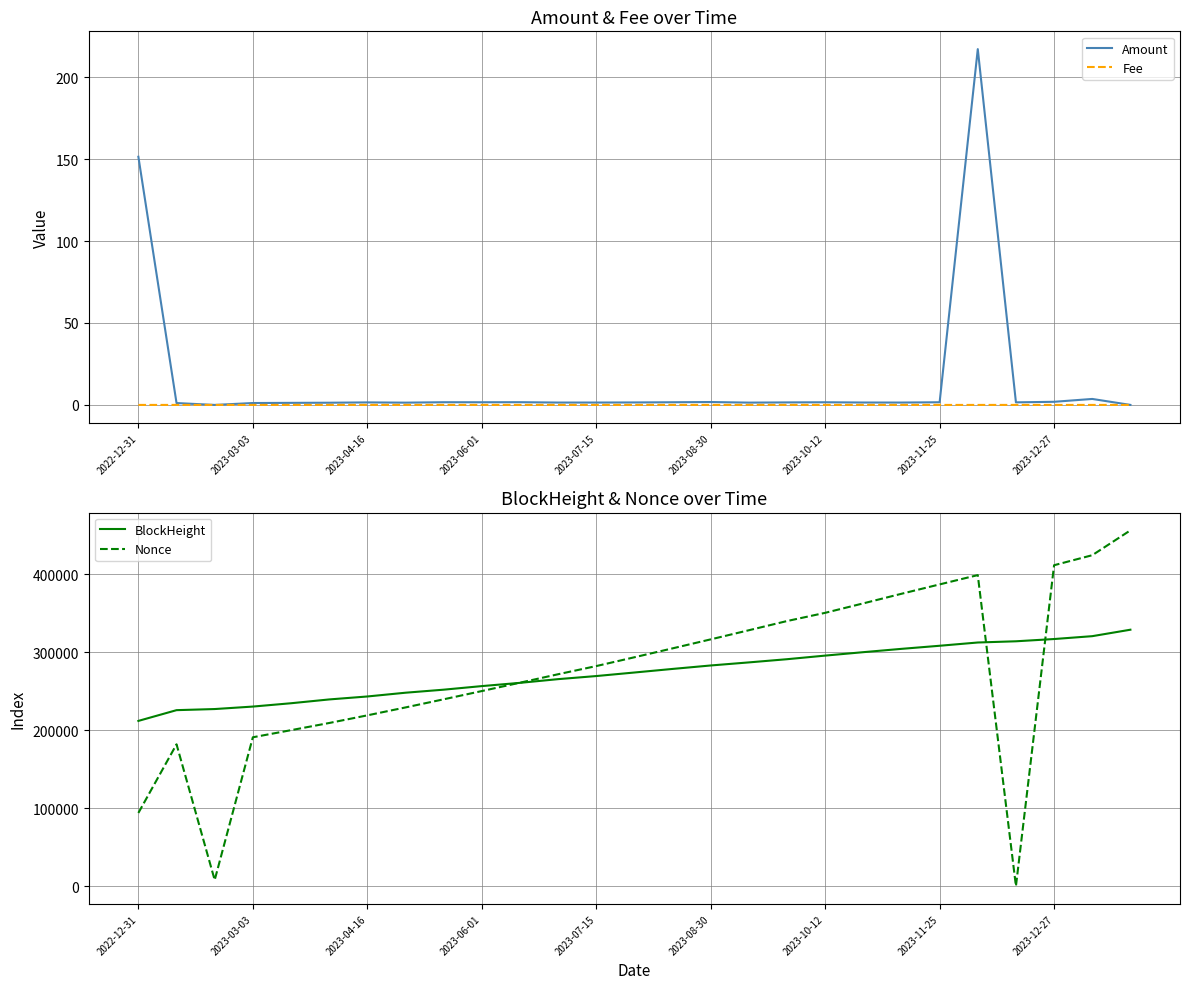

What is the maximum value for Nonce?

456445